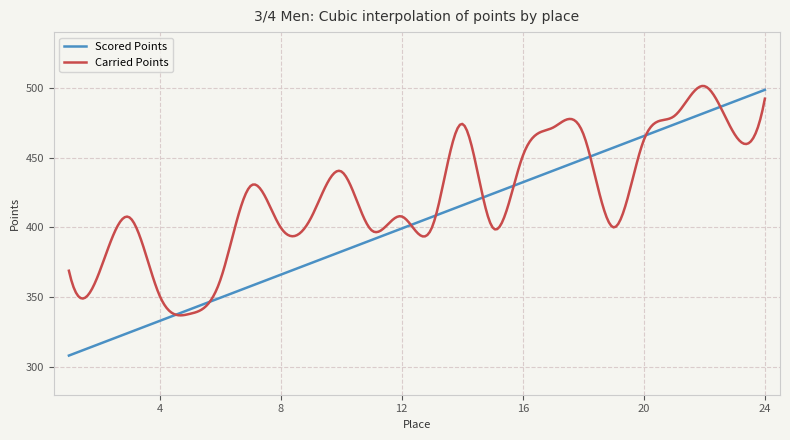

Rank the series by their maximum value, from highest to lowest.

Carried Points, Scored Points